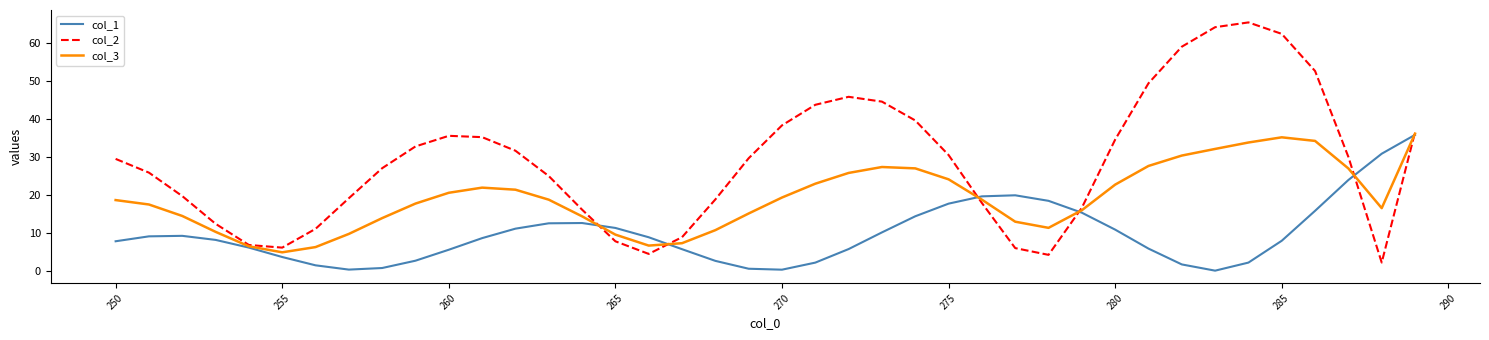

How many distinct data groups are displayed?

3